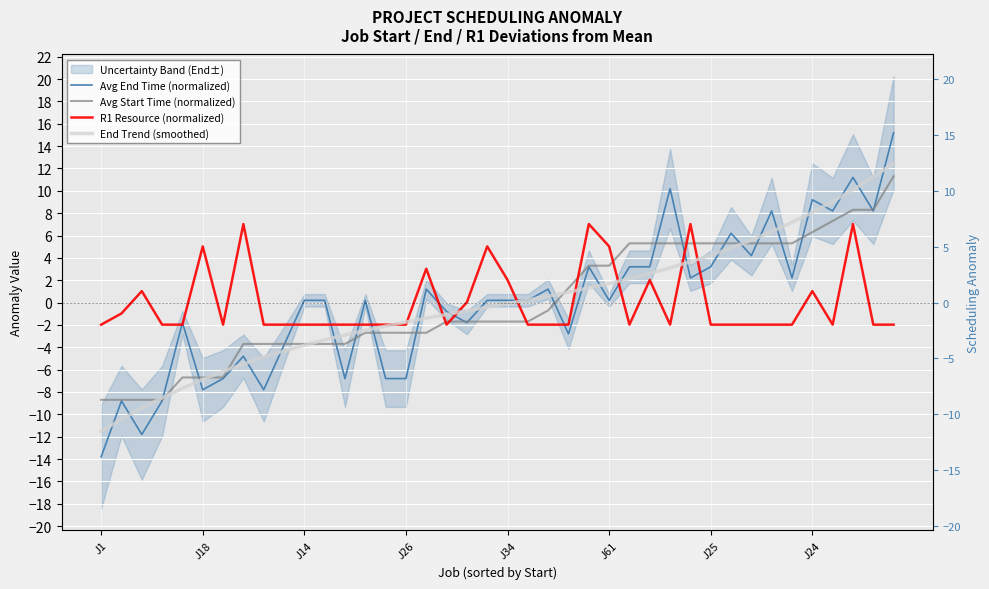

What value does the End Trend (smoothed) series have at J34?

-0.1